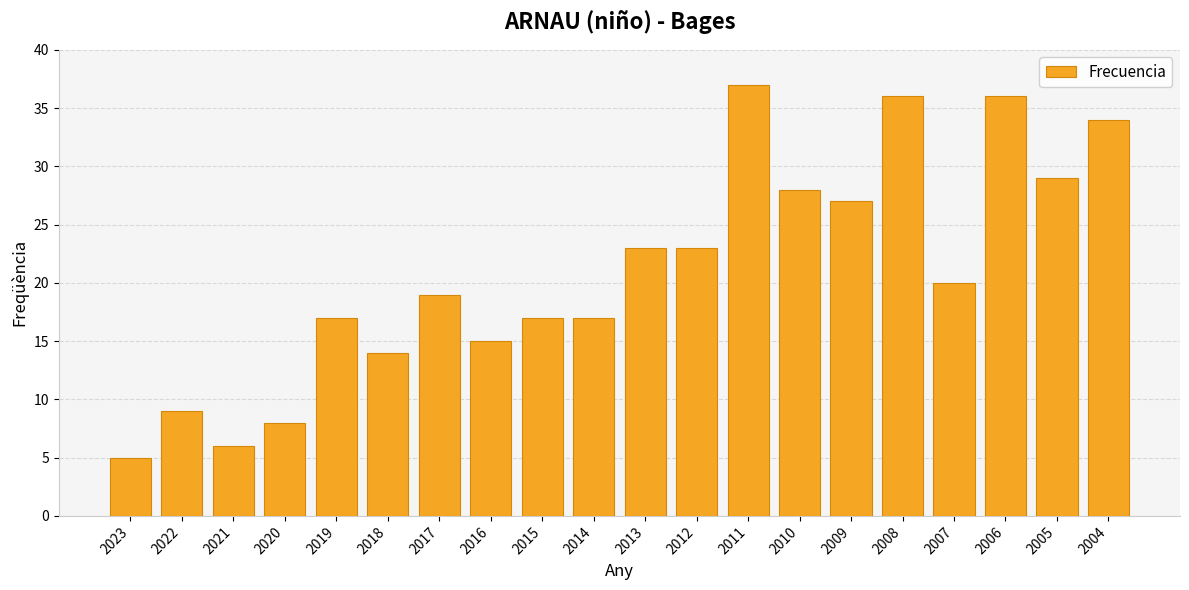

Reading right to left, extract all data points from this chart.

34	29	36	20	36	27	28	37	23	23	17	17	15	19	14	17	8	6	9	5